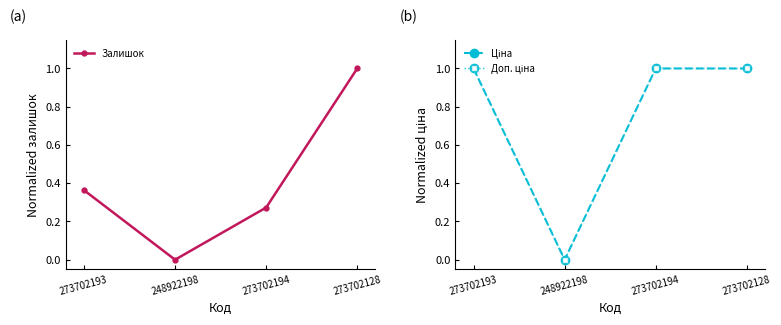

How many values in Доп. ціна are above zero?

3